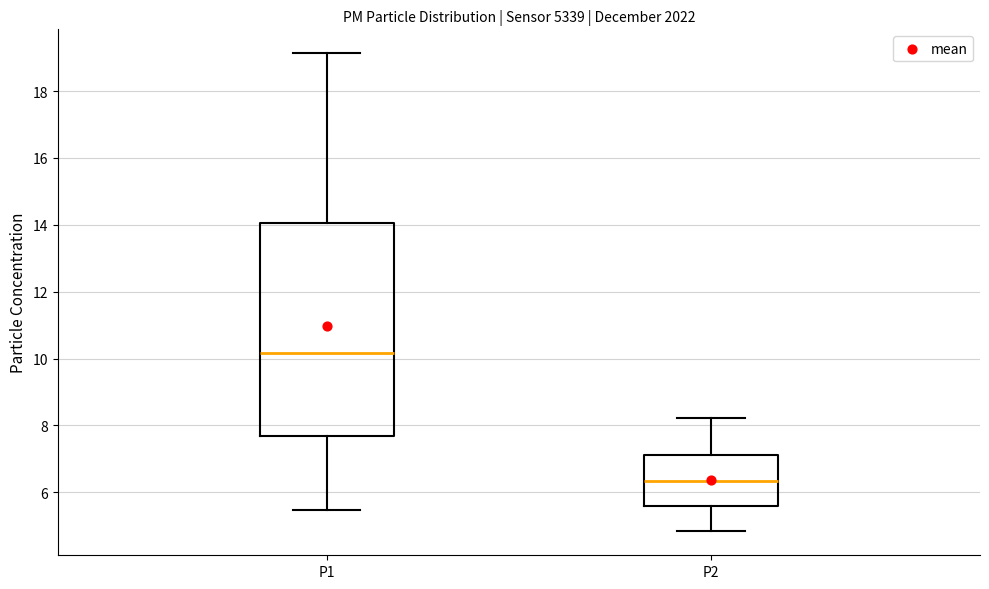

Which box's median line is the highest?

P1